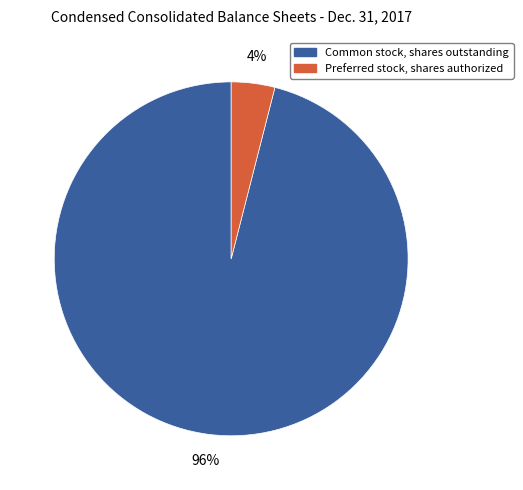

To the nearest percent, what percentage of the pie is Common stock, shares outstanding?

96%